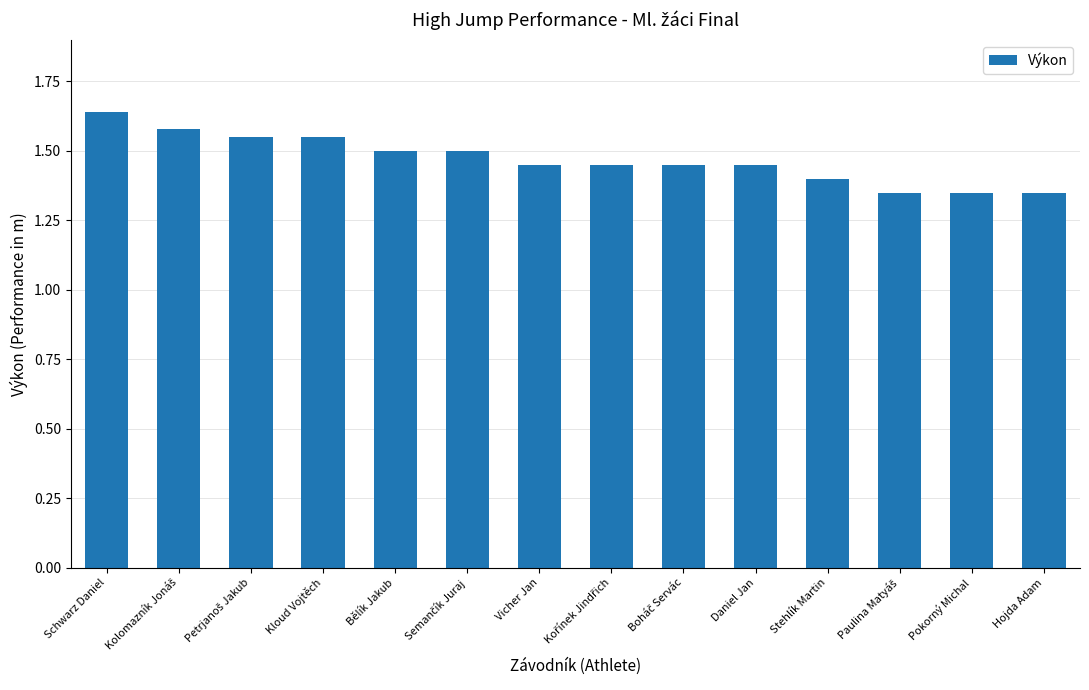

How many data points does each series have?

14